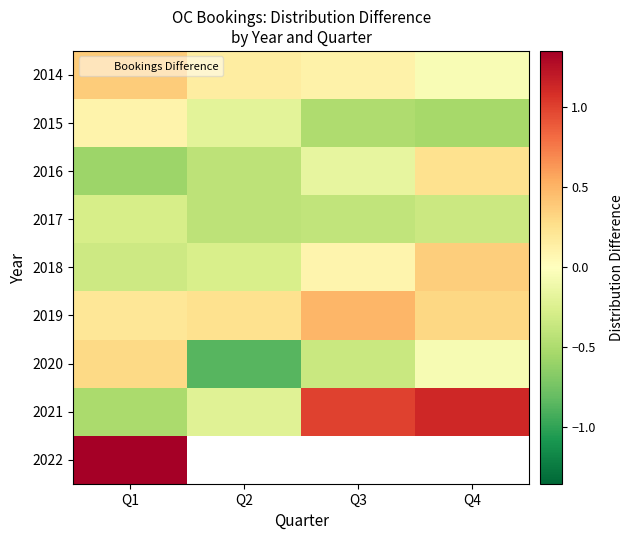

What is the sum of all 2020 values?

-1.0